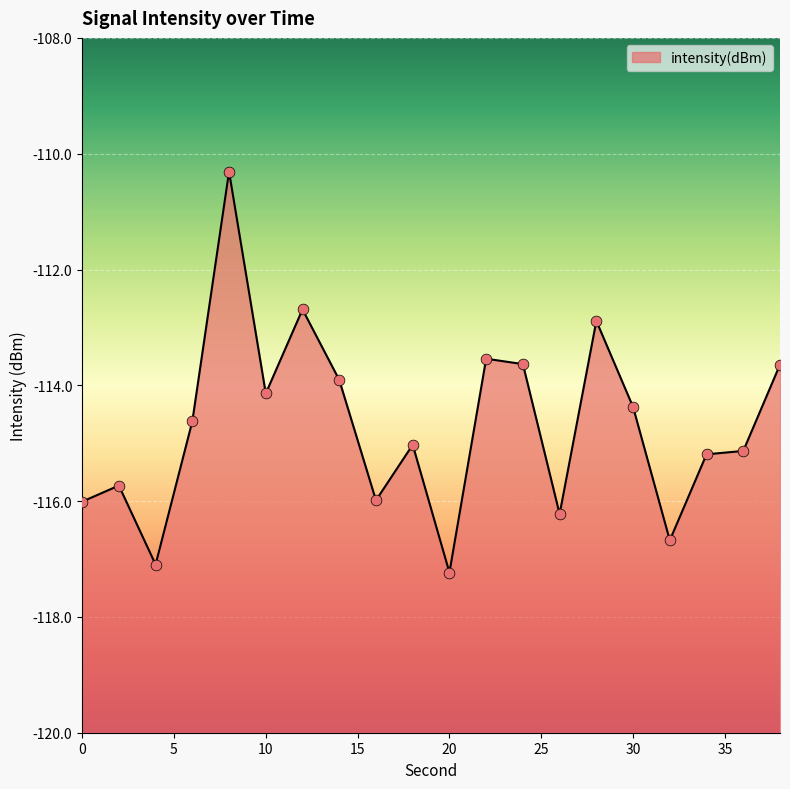

Which has a higher value, 22 or 32?

22